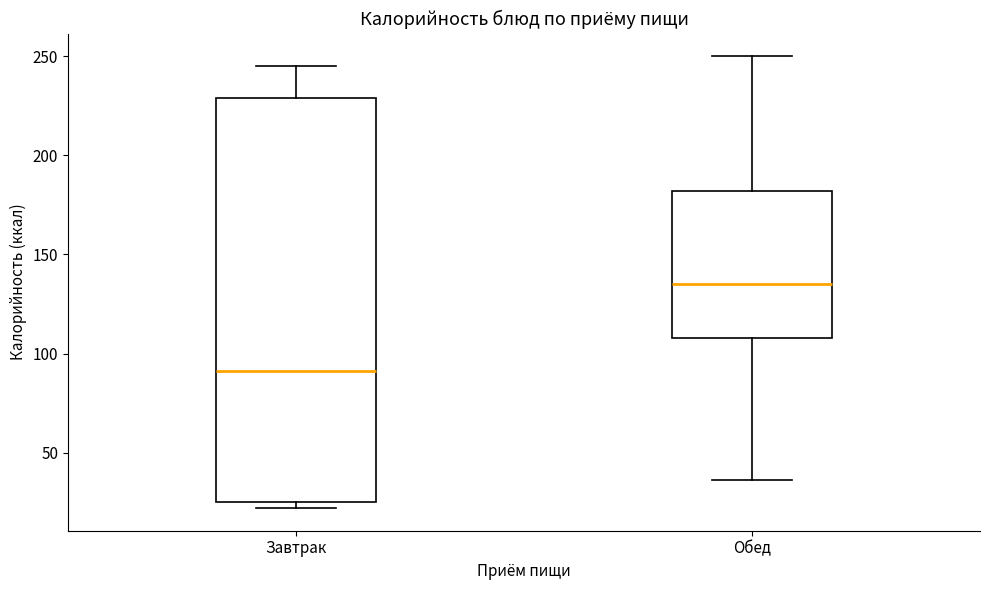

Reading left to right, transcribe this box plot: for each box, give where its median line is, the range the box spans, and where its two whiskers end, as read against the y-axis. The values are not printed on the chart, so give them approximately, as read against the axis.

Завтрак: median 90, box 25 to 230, whiskers 20 to 245
Обед: median 135, box 110 to 180, whiskers 35 to 250